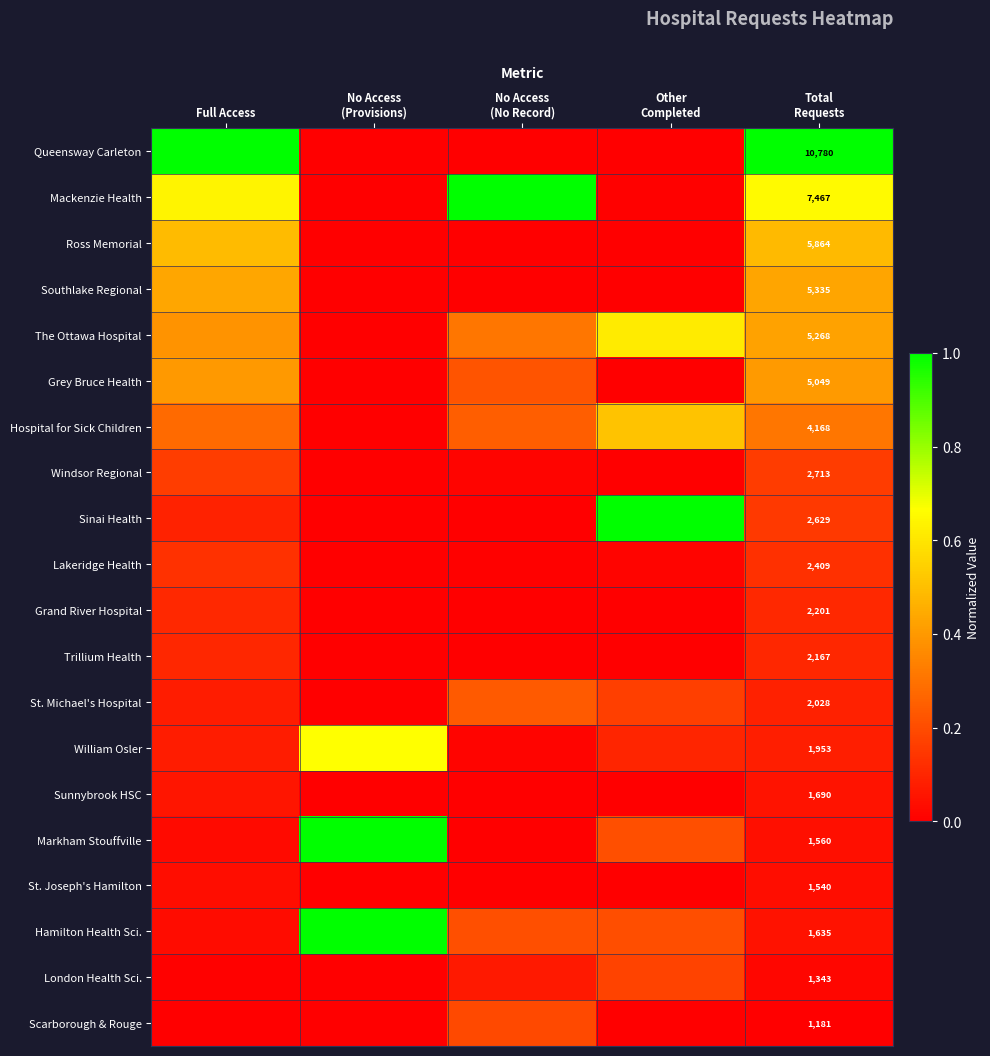

At which category is the sum across all series the highest?

Total
Requests